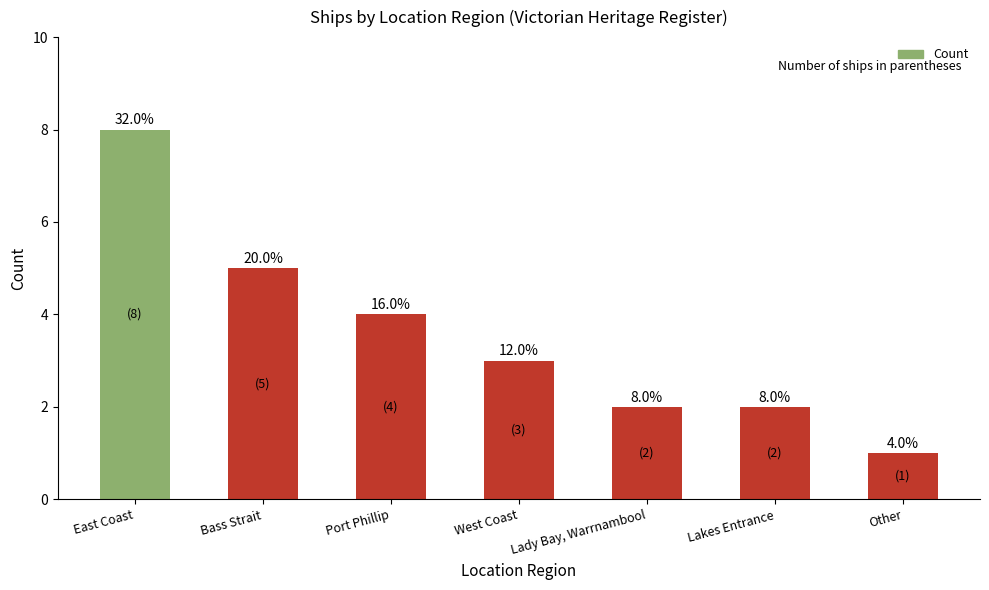

What is the ratio of the value at West Coast to the value at East Coast?

0.4